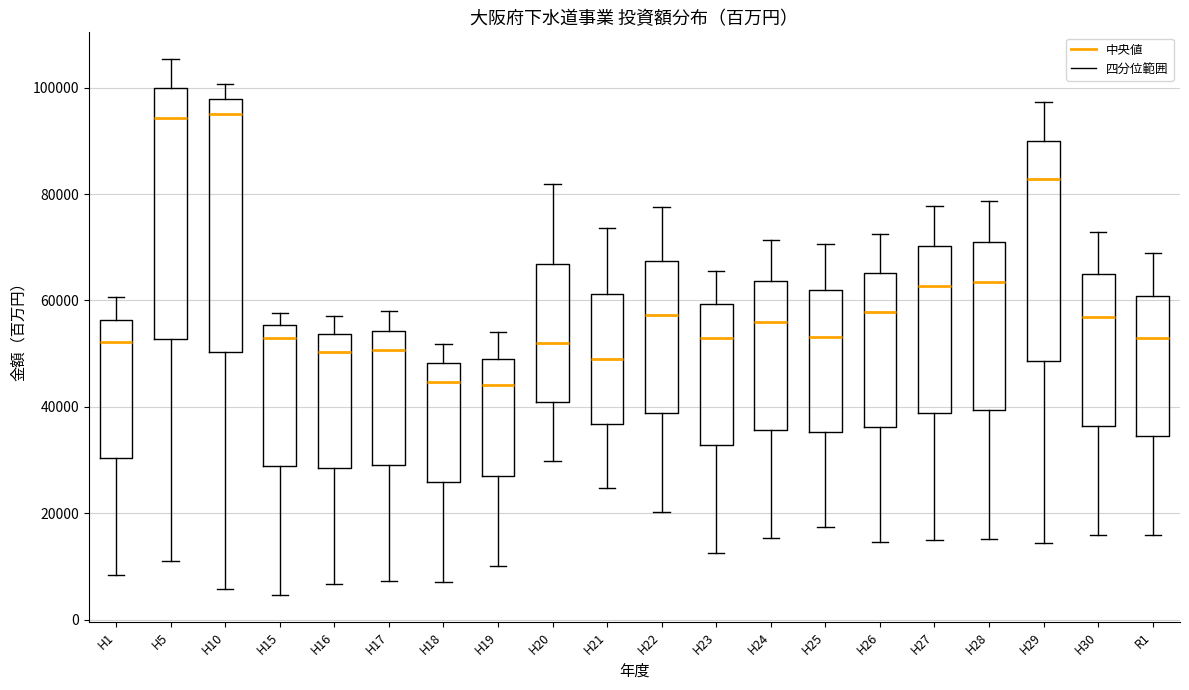

Reading left to right, transcribe this box plot: for each box, give where its median line is, the range the box spans, and where its two whiskers end, as read against the y-axis. The values are not printed on the chart, so give them approximately, as read against the axis.

H1: median 52000, box 30000 to 56000, whiskers 8000 to 60000
H5: median 94000, box 52000 to 100000, whiskers 12000 to 106000
H10: median 94000, box 50000 to 98000, whiskers 6000 to 100000
H15: median 54000, box 28000 to 56000, whiskers 4000 to 58000
H16: median 50000, box 28000 to 54000, whiskers 6000 to 58000
H17: median 50000, box 28000 to 54000, whiskers 8000 to 58000
H18: median 44000, box 26000 to 48000, whiskers 8000 to 52000
H19: median 44000, box 28000 to 50000, whiskers 10000 to 54000
H20: median 52000, box 40000 to 66000, whiskers 30000 to 82000
H21: median 48000, box 36000 to 62000, whiskers 24000 to 74000
H22: median 58000, box 38000 to 68000, whiskers 20000 to 78000
H23: median 52000, box 32000 to 60000, whiskers 12000 to 66000
H24: median 56000, box 36000 to 64000, whiskers 16000 to 72000
H25: median 54000, box 36000 to 62000, whiskers 18000 to 70000
H26: median 58000, box 36000 to 66000, whiskers 14000 to 72000
H27: median 62000, box 38000 to 70000, whiskers 14000 to 78000
H28: median 64000, box 40000 to 72000, whiskers 16000 to 78000
H29: median 82000, box 48000 to 90000, whiskers 14000 to 98000
H30: median 56000, box 36000 to 64000, whiskers 16000 to 72000
R1: median 52000, box 34000 to 60000, whiskers 16000 to 68000